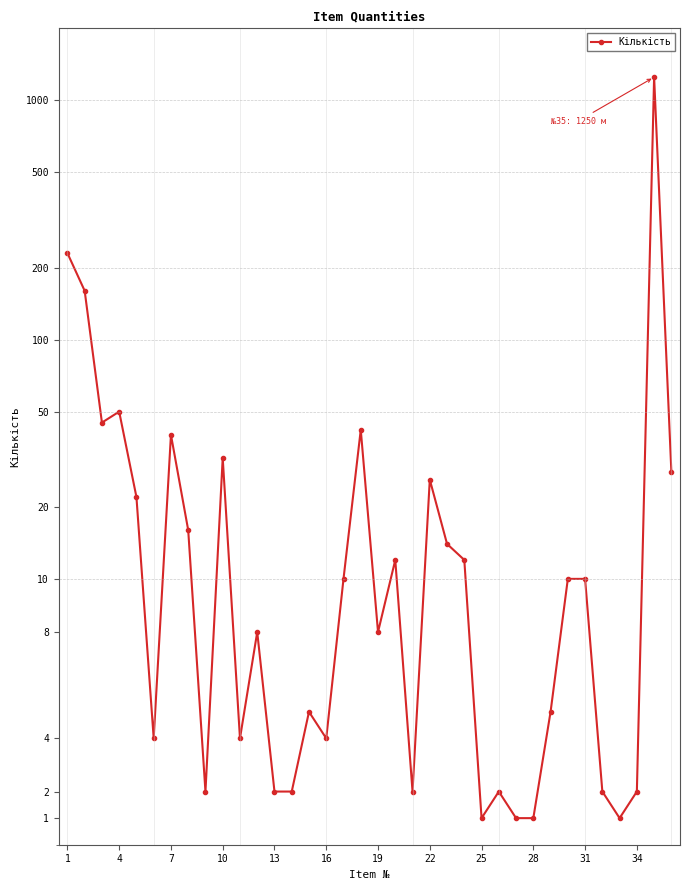

How many data points are less than 10?

18